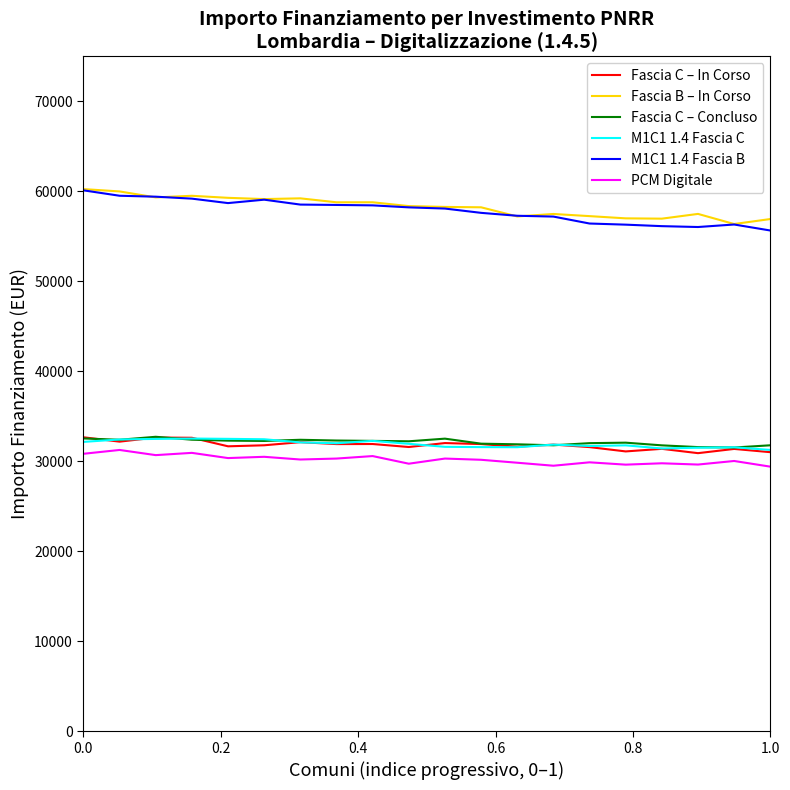

What is the lowest value of the Fascia C – In Corso series?

30916.3